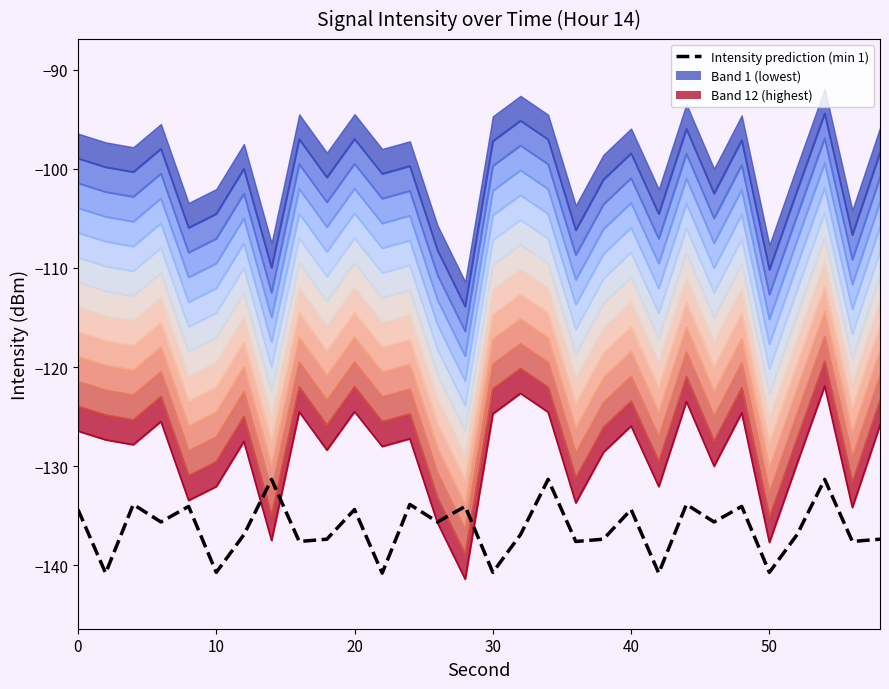

True or false: minute_0 and minute_1 intersect in this chart.

False